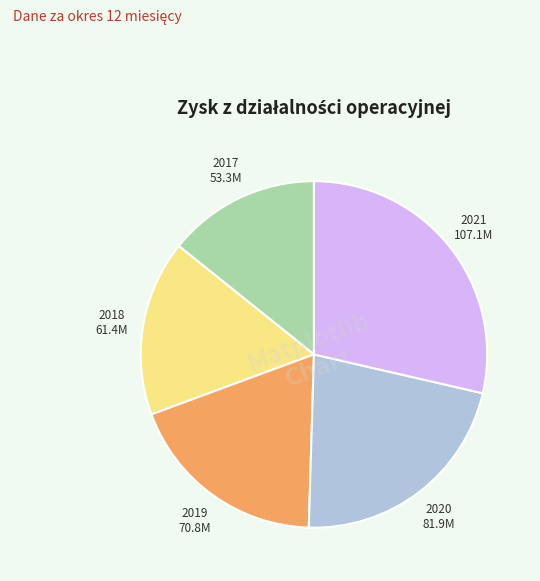

Is there any slice that represents more than half of the pie?

No